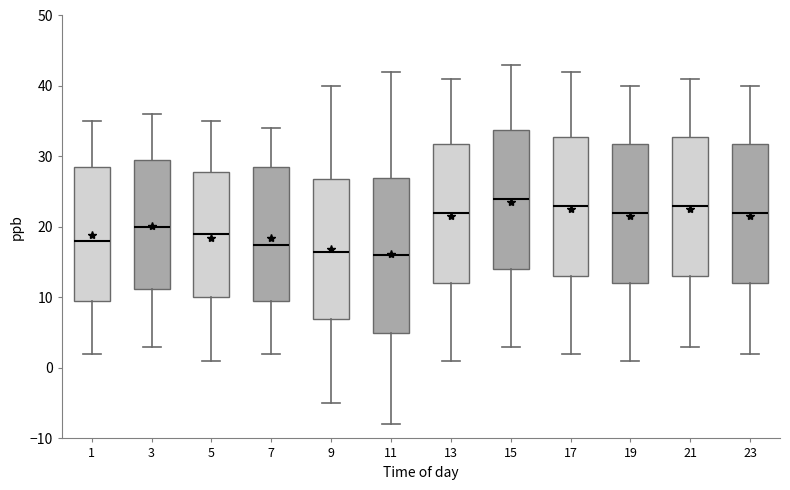

Which box's median line is the highest?

15